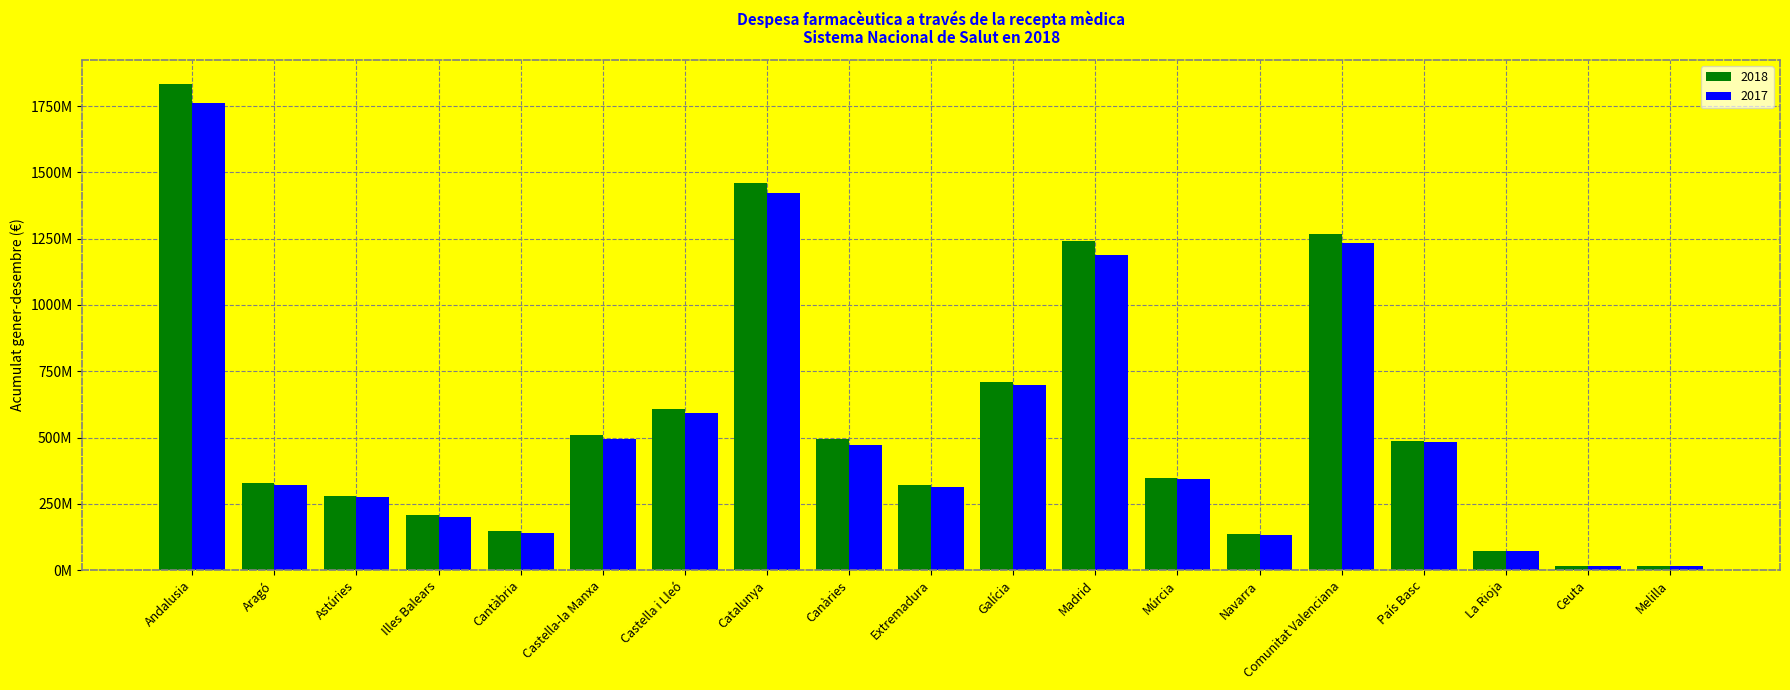

What position from the right is Navarra?

6